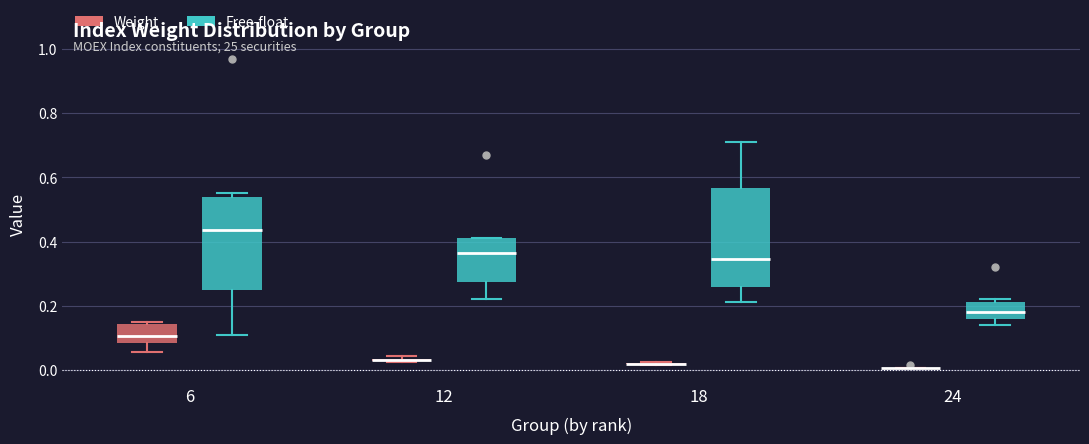

Which box is the tallest, from its lower edge to its upper edge?

18 (Free-float)